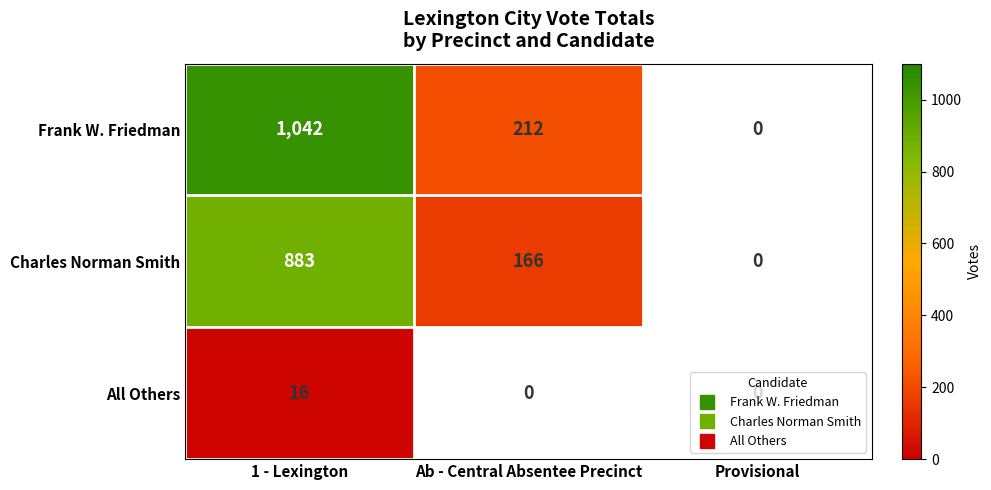

How many Frank W. Friedman values are between 212 and 1042?

2